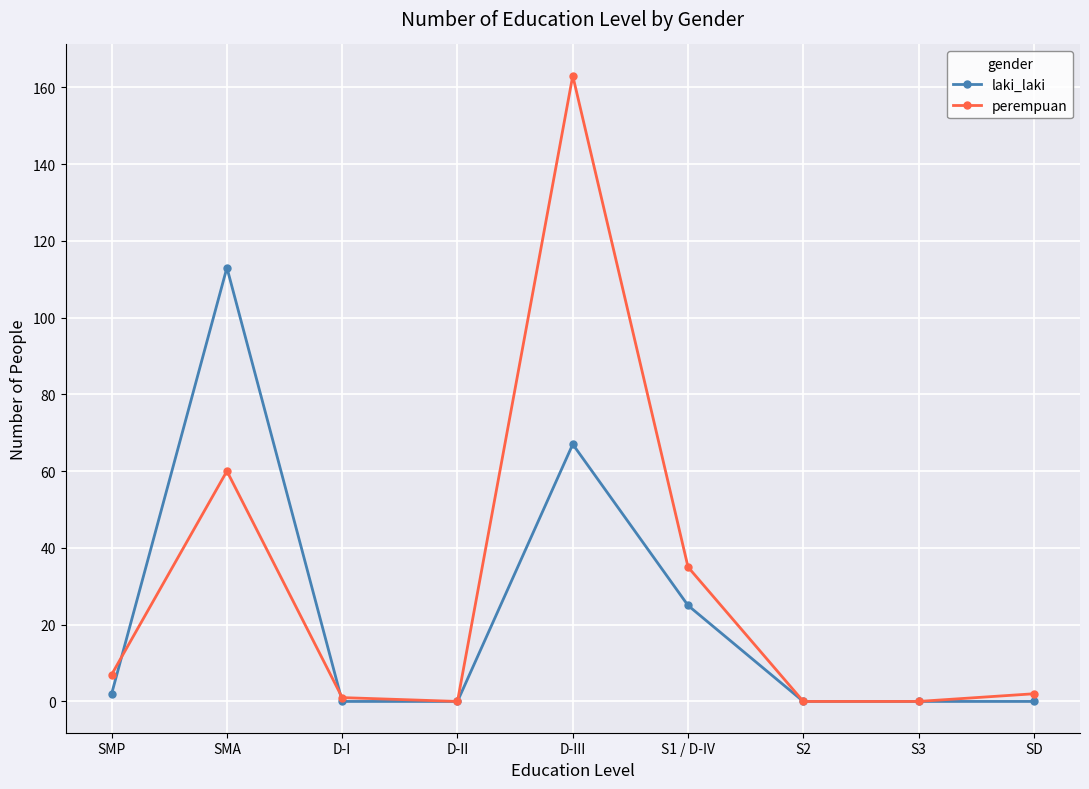

Between D-II and S1 / D-IV, which series saw the biggest shift?

perempuan